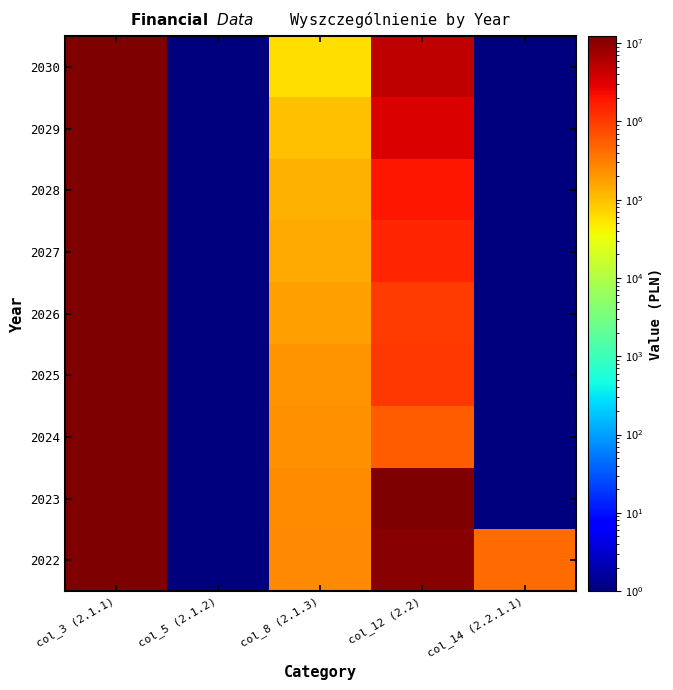

What is the maximum value shown in the chart?

12314112.0